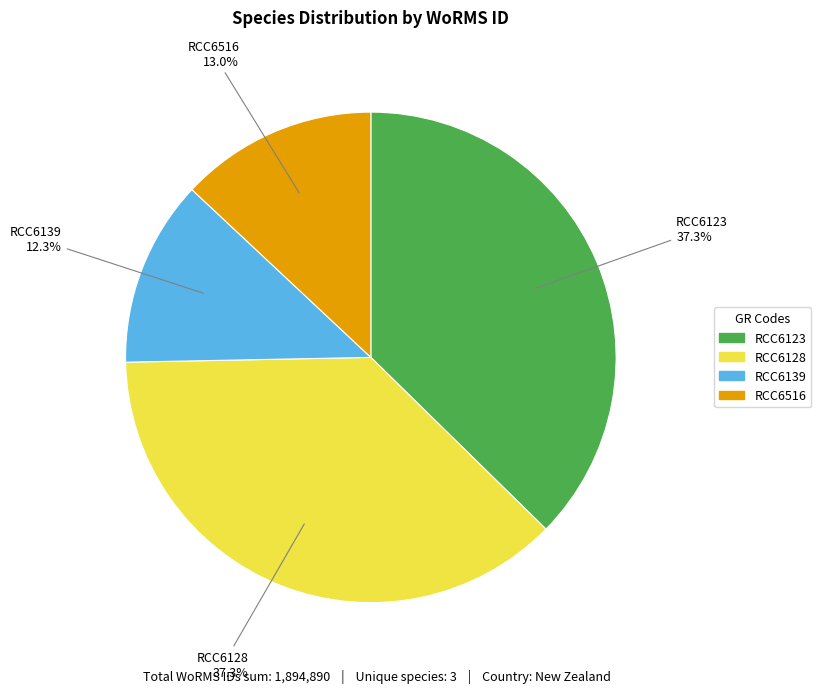

To the nearest percent, what is the difference between the RCC6516 and RCC6123 slice percentages?

24%